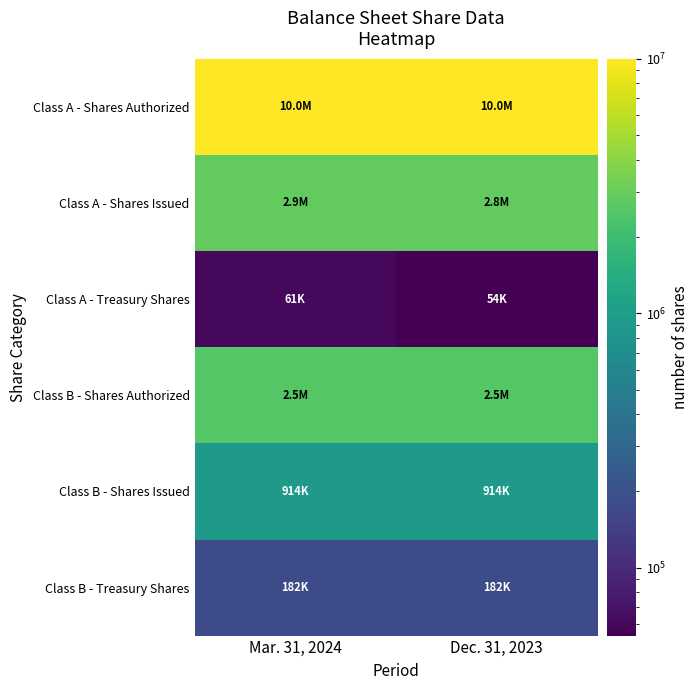

What is the greatest value displayed?

10000000